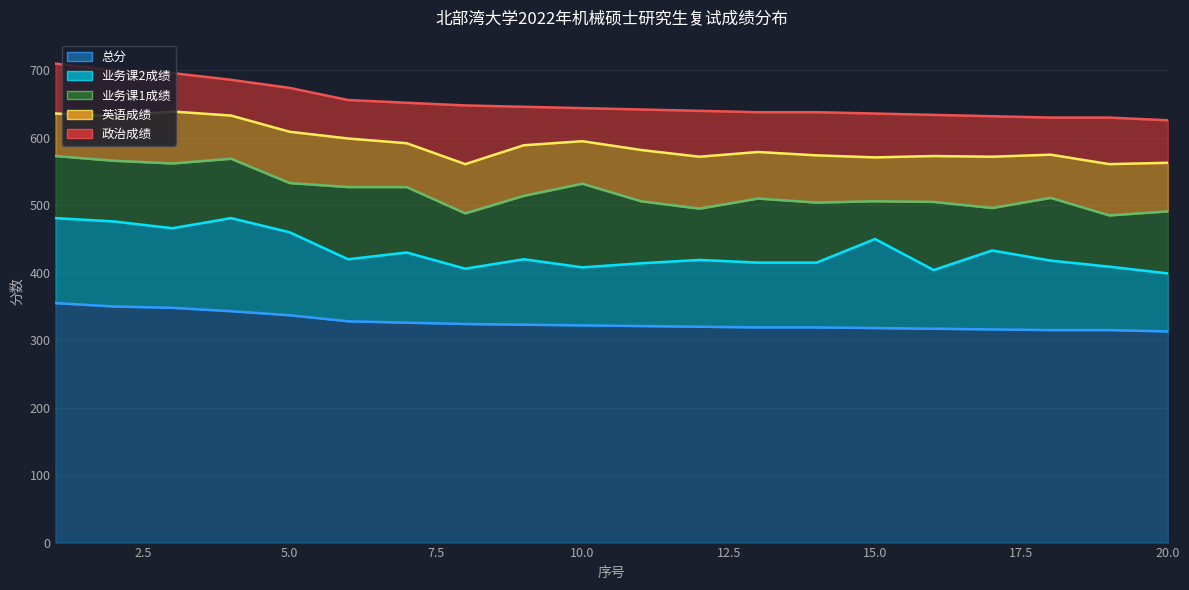

Reading right to left, what are all the values shown in this chart?

总分: 20=313	19=315	18=315	17=316	16=317	15=318	14=319	13=319	12=320	11=321	10=322	9=323	8=324	7=326	6=328	5=337	4=343	3=348	2=350	1=355
业务课2成绩: 20=86	19=94	18=103	17=117	16=87	15=132	14=96	13=96	12=99	11=93	10=86	9=97	8=82	7=104	6=92	5=123	4=138	3=118	2=126	1=126
业务课1成绩: 20=92	19=76	18=93	17=63	16=101	15=56	14=89	13=95	12=76	11=92	10=124	9=94	8=82	7=97	6=107	5=73	4=88	3=96	2=90	1=92
英语成绩: 20=72	19=76	18=64	17=76	16=68	15=65	14=70	13=69	12=77	11=76	10=63	9=75	8=73	7=65	6=72	5=76	4=64	3=77	2=66	1=63
政治成绩: 20=63	19=69	18=55	17=60	16=61	15=65	14=64	13=59	12=68	11=60	10=49	9=57	8=87	7=60	6=57	5=65	4=53	3=57	2=68	1=74